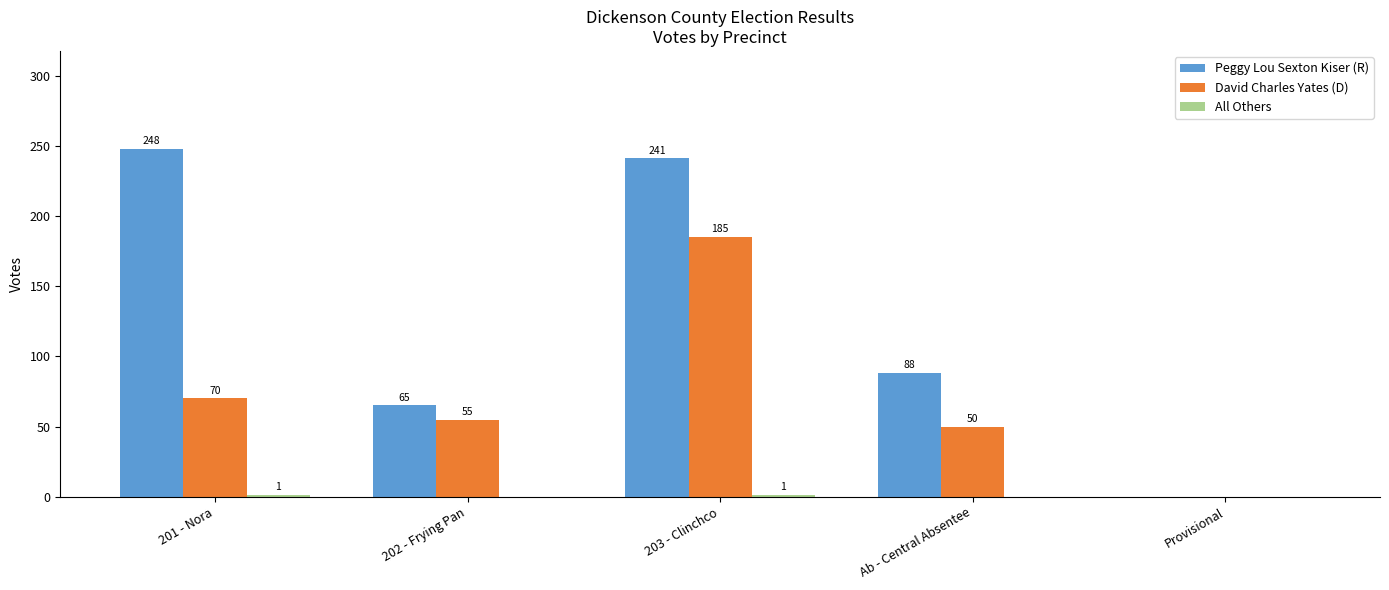

What is the sum of all Peggy Lou Sexton Kiser (R) values?

642